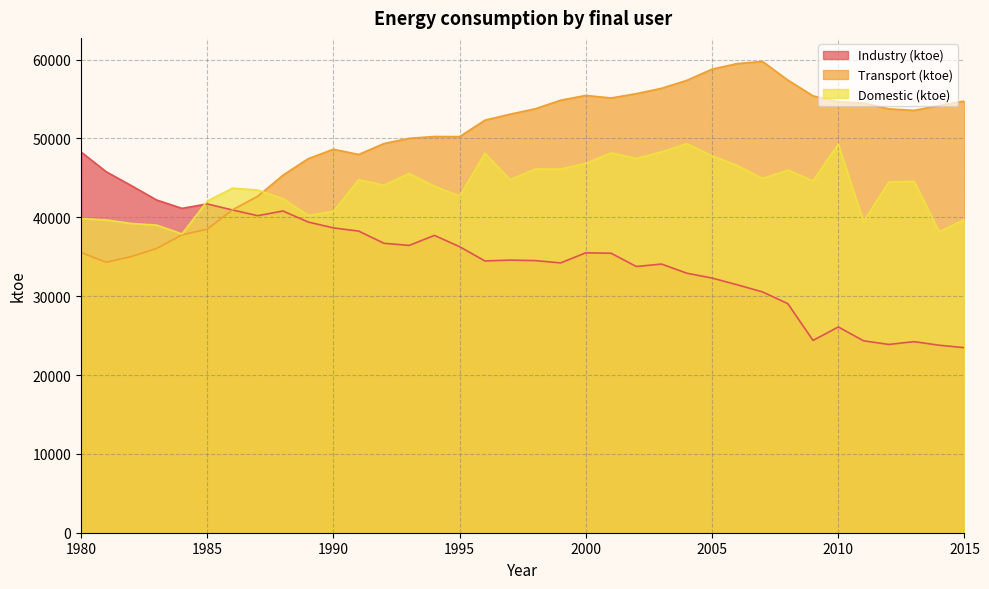

The value of Transport (ktoe) at 1999 is 54853. True or false?

True